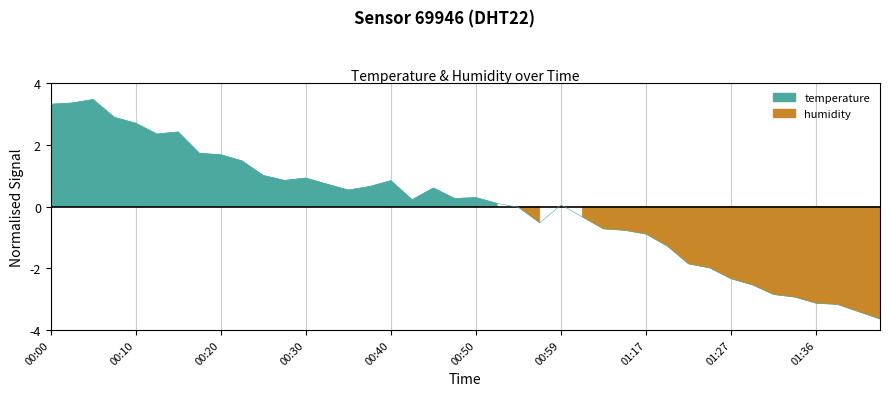

At which label does the data first exceed 0?

00:00